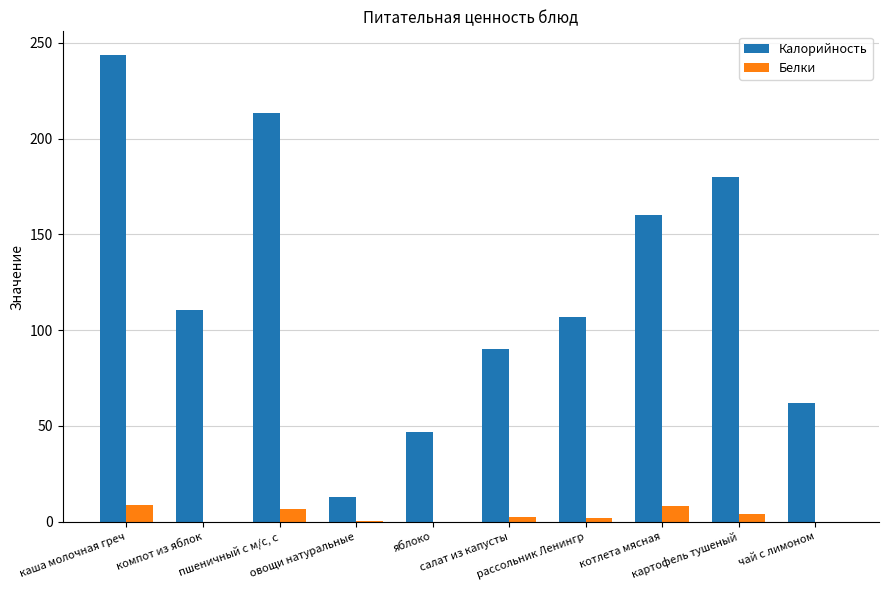

Which series has the largest total across all categories?

Калорийность